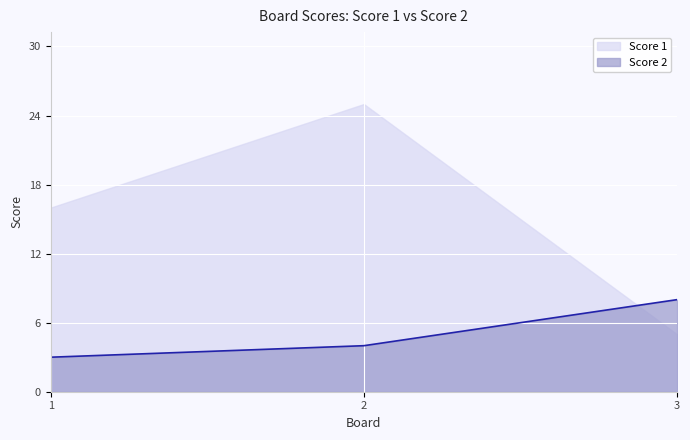

Reading left to right, list all the values displayed in this chart.

Score 1: 16	25	5
Score 2: 3	4	8